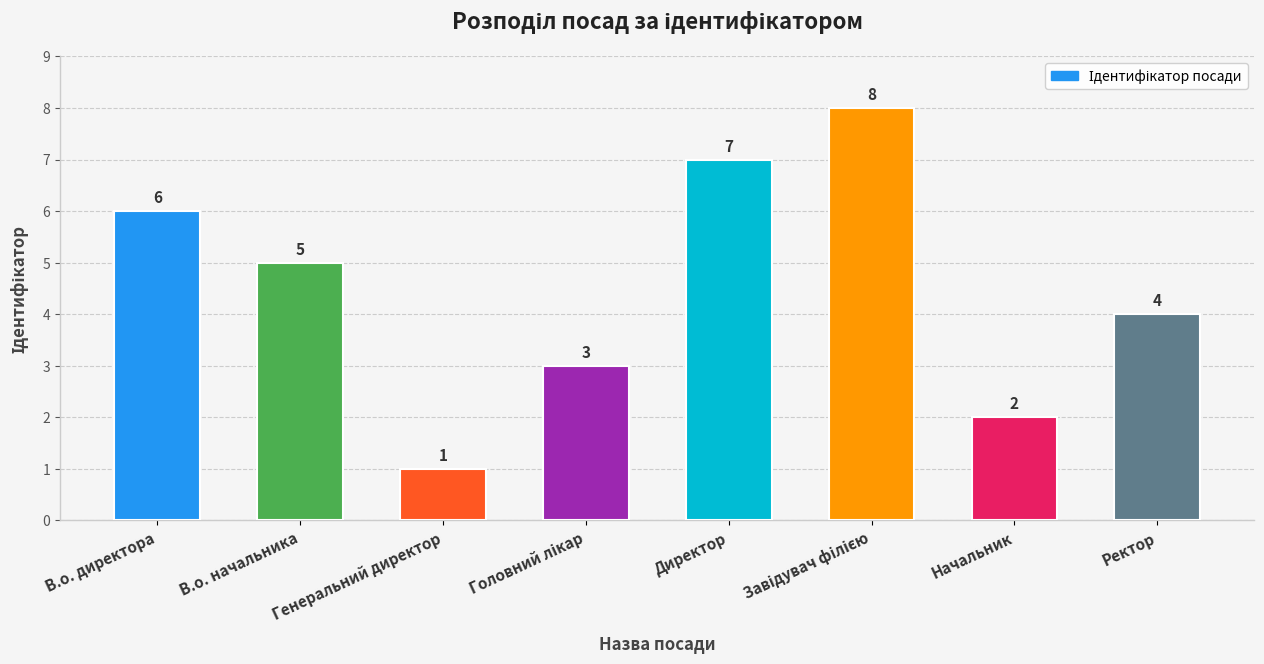

What is the difference between the second highest and second lowest values?

5